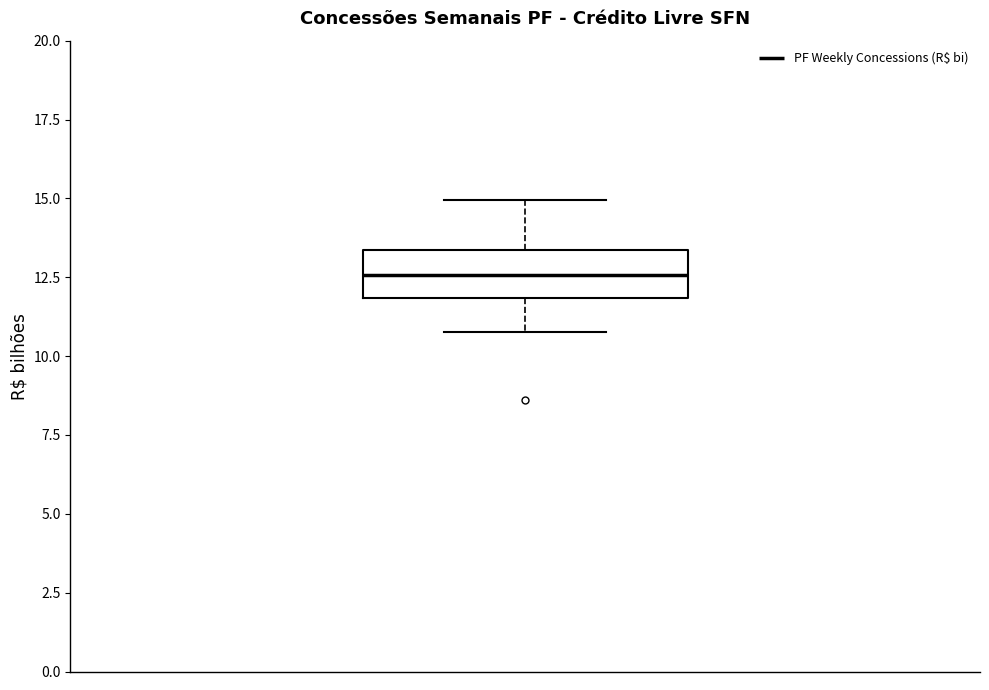

Transcribe this box plot: give where the median line is, the range the box spans, and where the two whiskers end, as read against the y-axis. The values are not printed on the chart, so give them approximately, as read against the axis.

median 12.5, box 12.0 to 13.5, whiskers 11.0 to 15.0